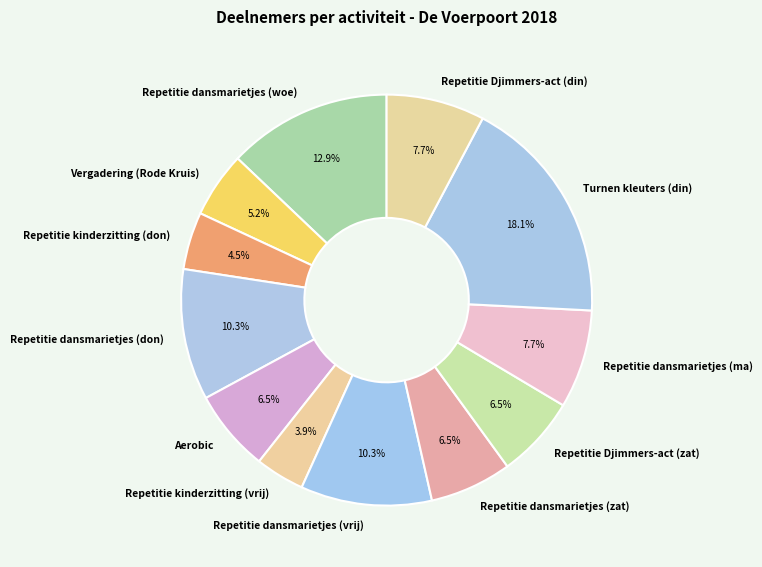

Approximately how many times larger is the value at Vergadering (Rode Kruis) compared to Repetitie kinderzitting (vrij)?

1.3